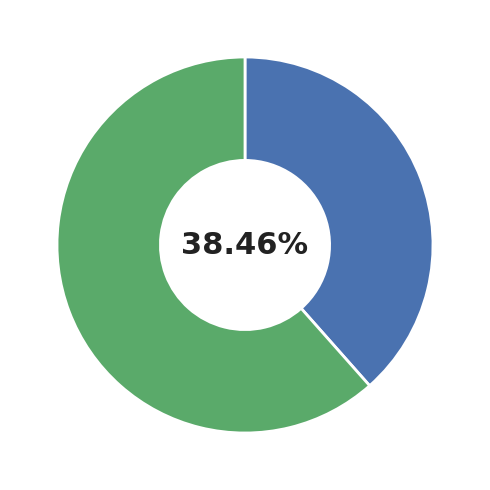

To the nearest percent, what is the difference between the largest and smallest slice percentages?

23%